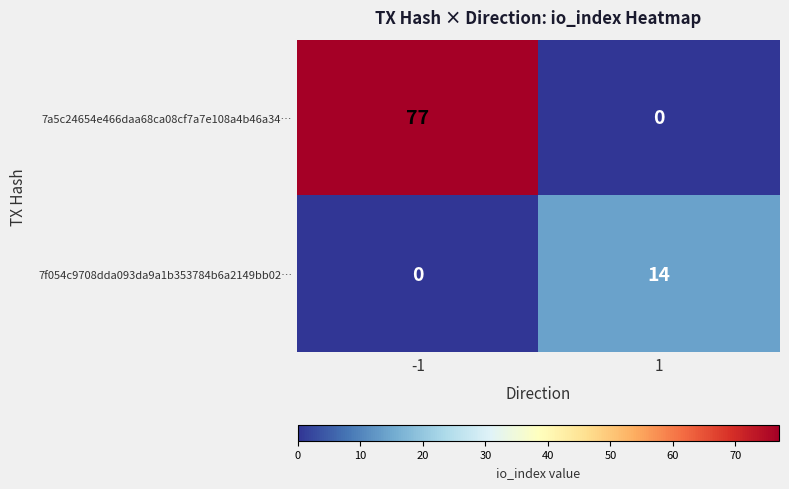

Reading left to right, transcribe all the data shown in this chart.

7a5c24654e466daa68ca08cf7a7e108a4b46a34…: 77	0
7f054c9708dda093da9a1b353784b6a2149bb02…: 0	14